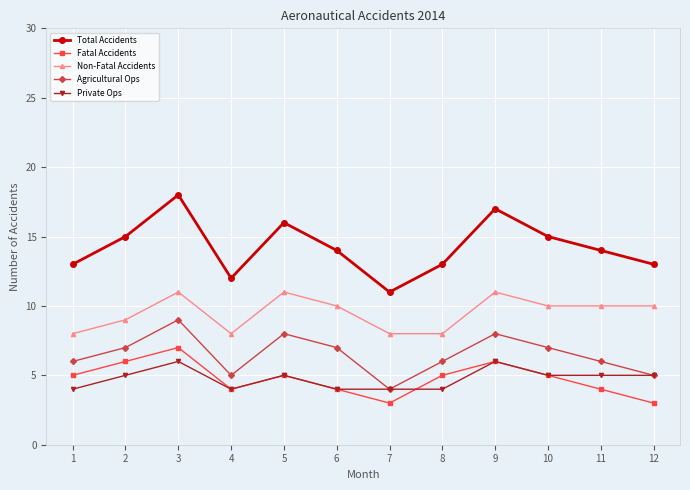

At which label does Non-Fatal Accidents first exceed 10?

3